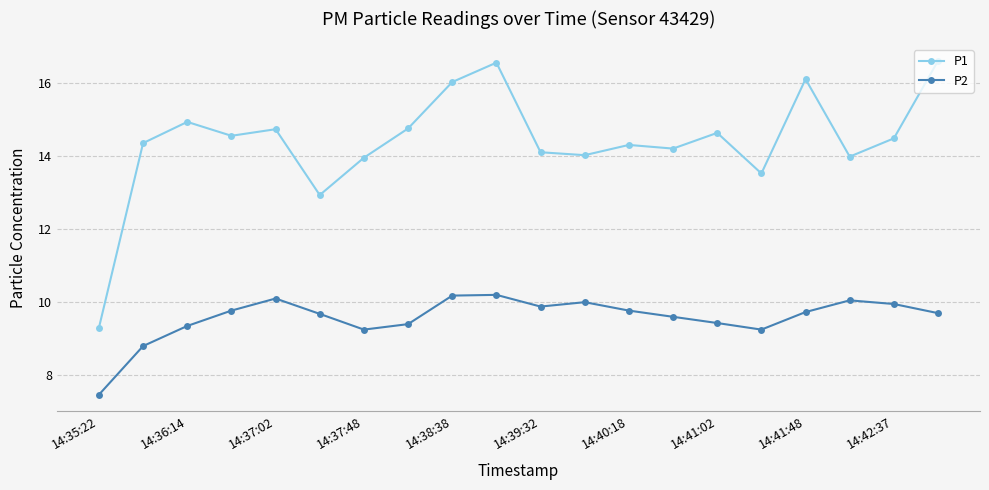

Which series has the widest spread of values?

P1